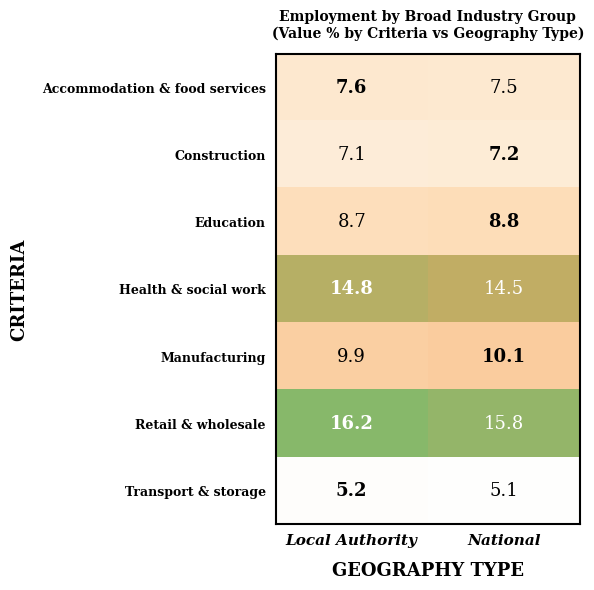

Between Local Authority and National, which series saw the biggest shift?

Retail & wholesale